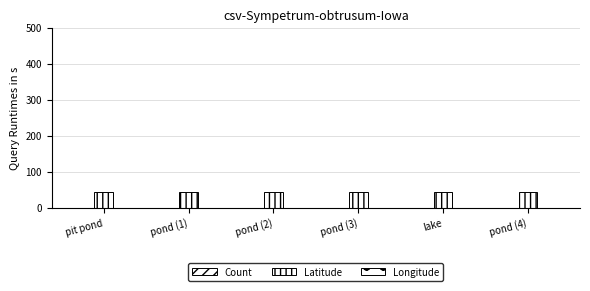

What is the label of the 5th bar from the right?

pond (1)